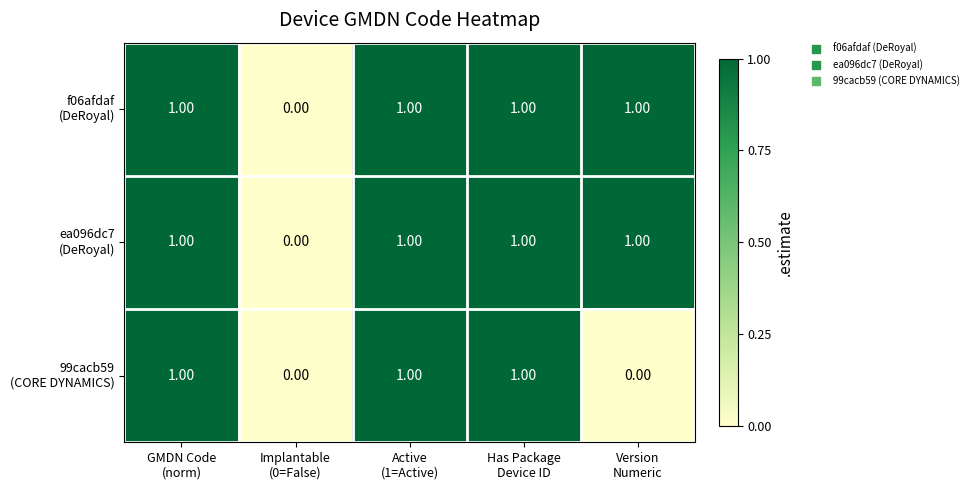

How many data points does each series have?

5